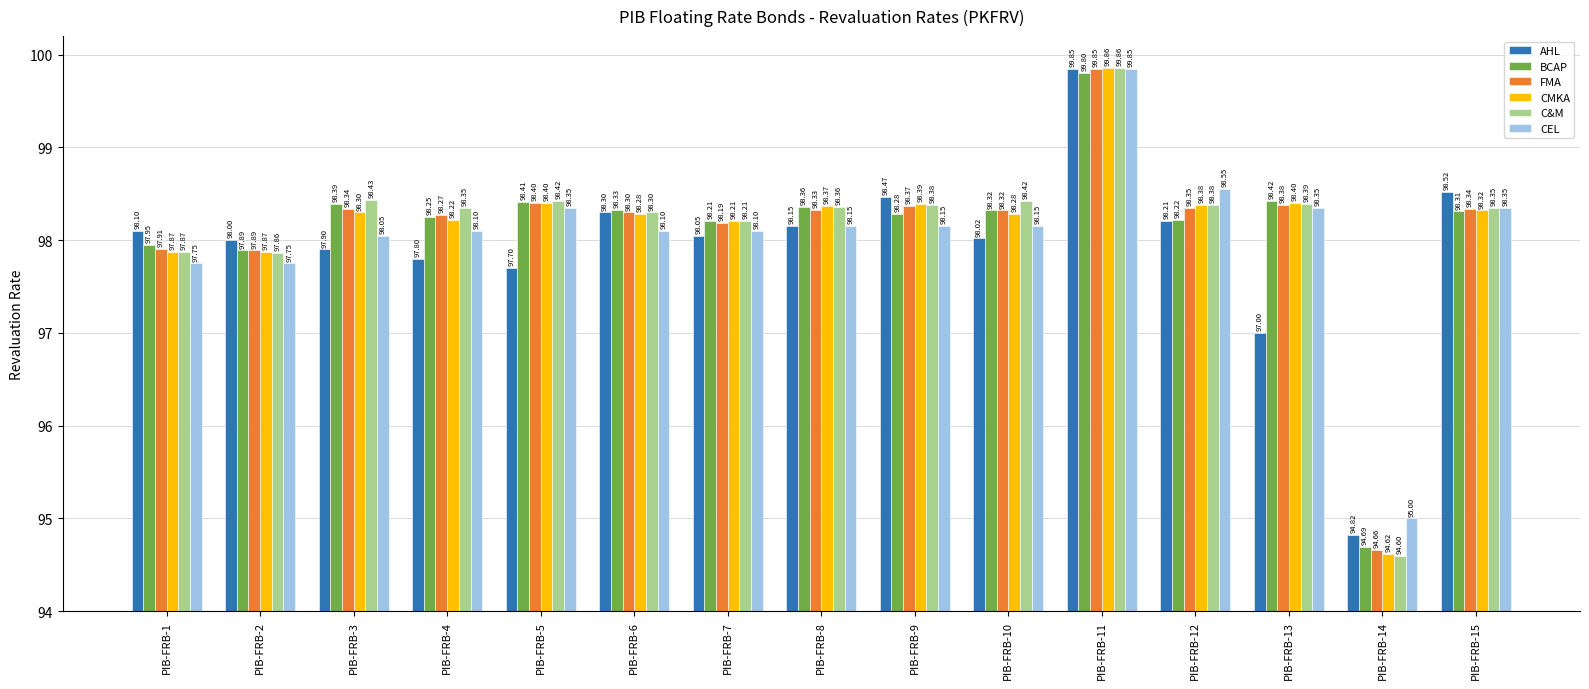

Is the value of CEL at PIB-FRB-9 greater than the value of BCAP at PIB-FRB-12?

No